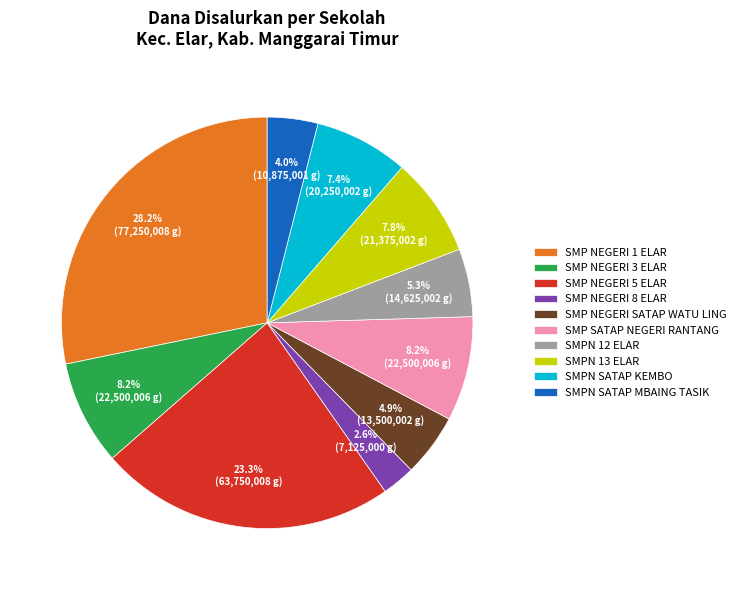

To the nearest percent, what percentage of the pie is SMP SATAP NEGERI RANTANG?

8%